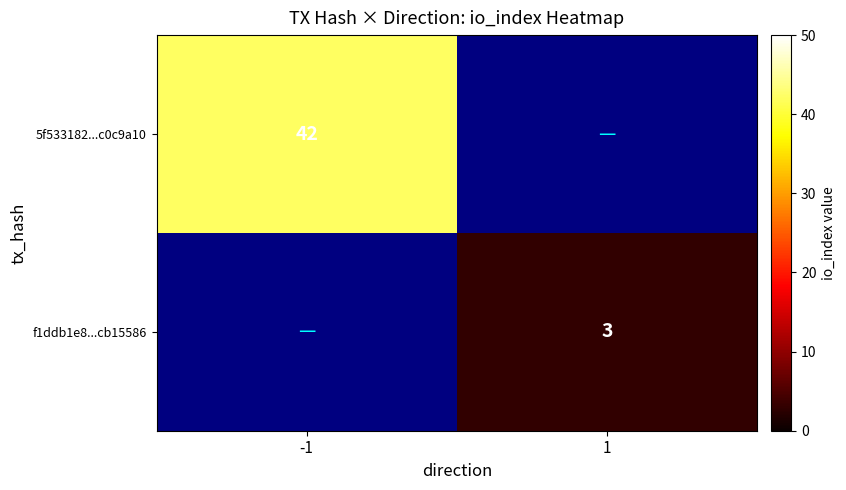

Is the value of 5f533182...c0c9a10 at -1 greater than the value of f1ddb1e8...cb15586 at 1?

Yes